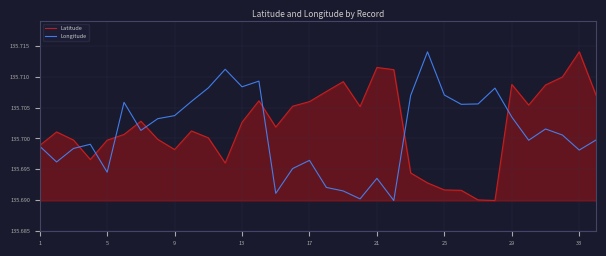

How many lines are shown in the chart?

2